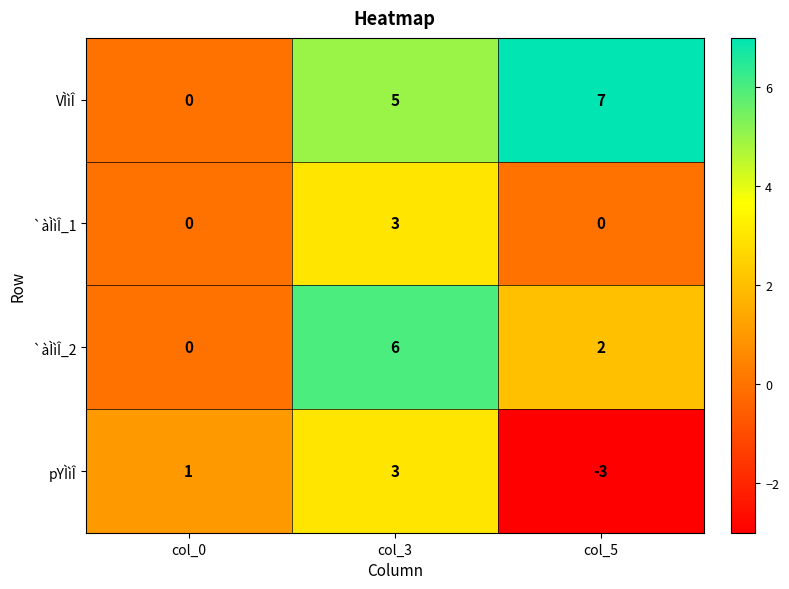

The VÌìÎ series shows -4 at col_0. True or false?

False